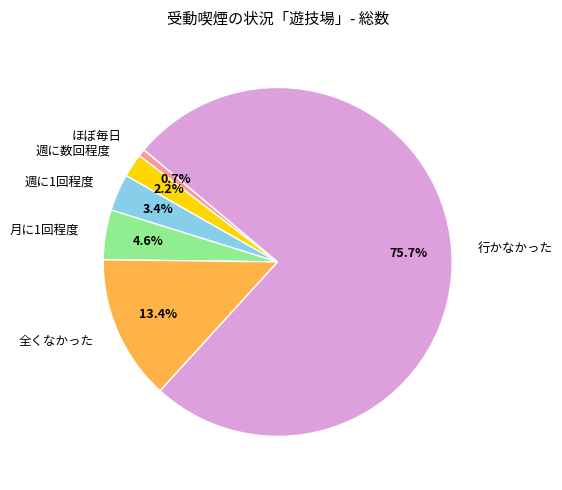

To the nearest percent, what is the difference between the ほぼ毎日 and 週に1回程度 slice percentages?

3%